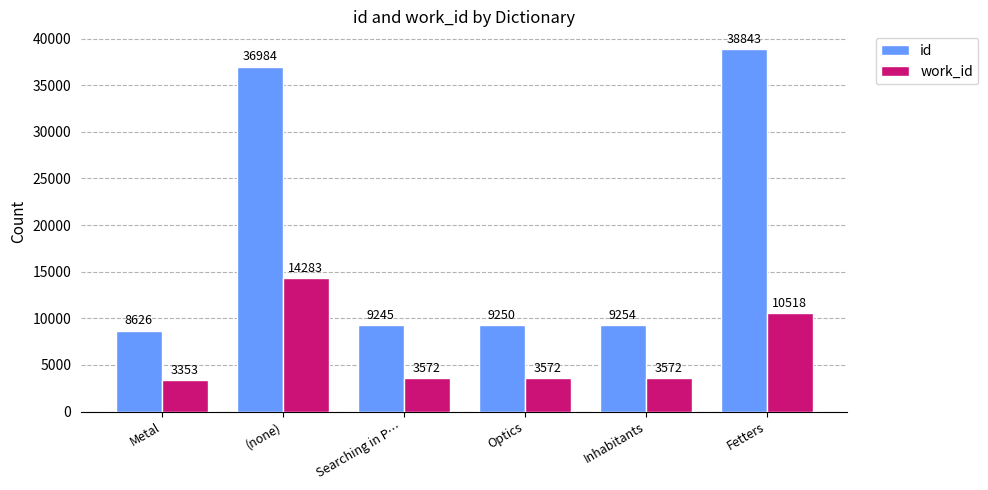

At how many categories does at least one series exceed 35900?

2